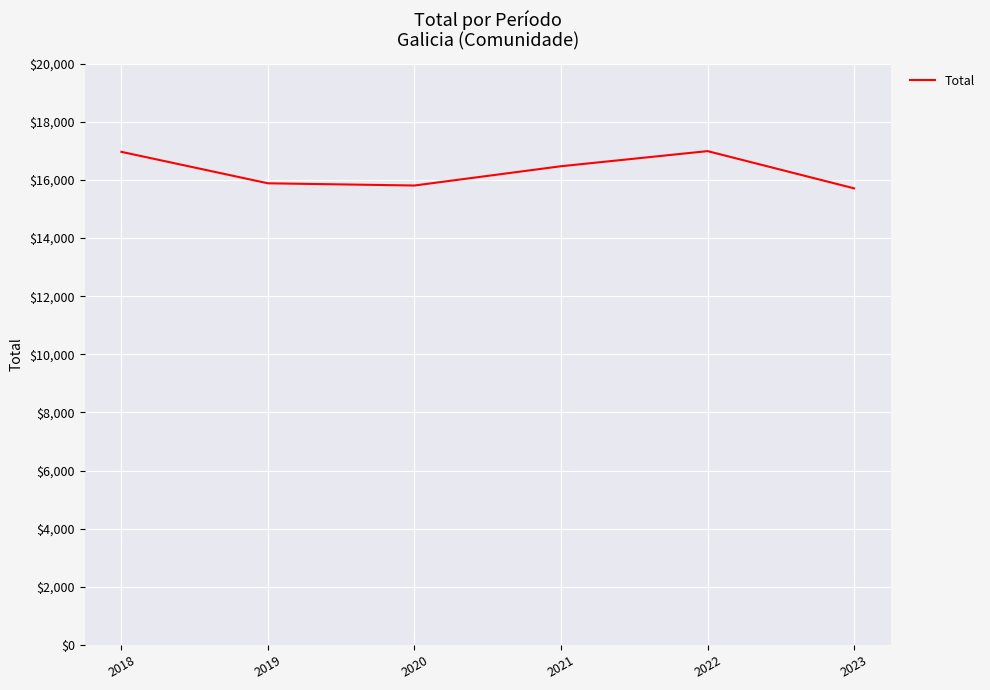

What is the difference between the maximum and second lowest values?

1183